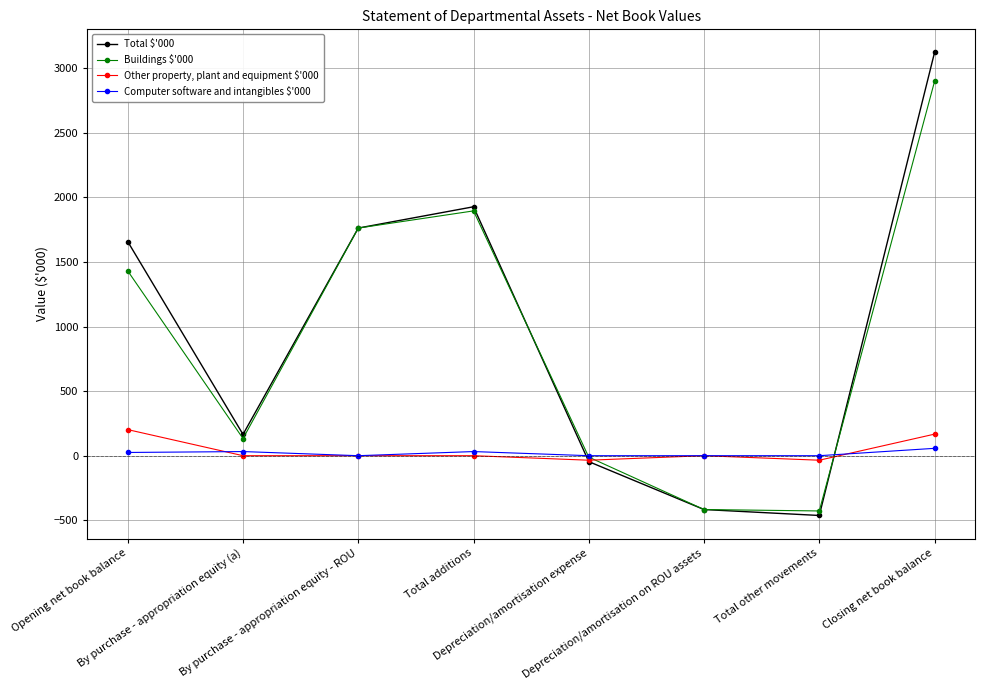

True or false: Other property, plant and equipment $'000 has more than 0 points higher than both neighbors.

True